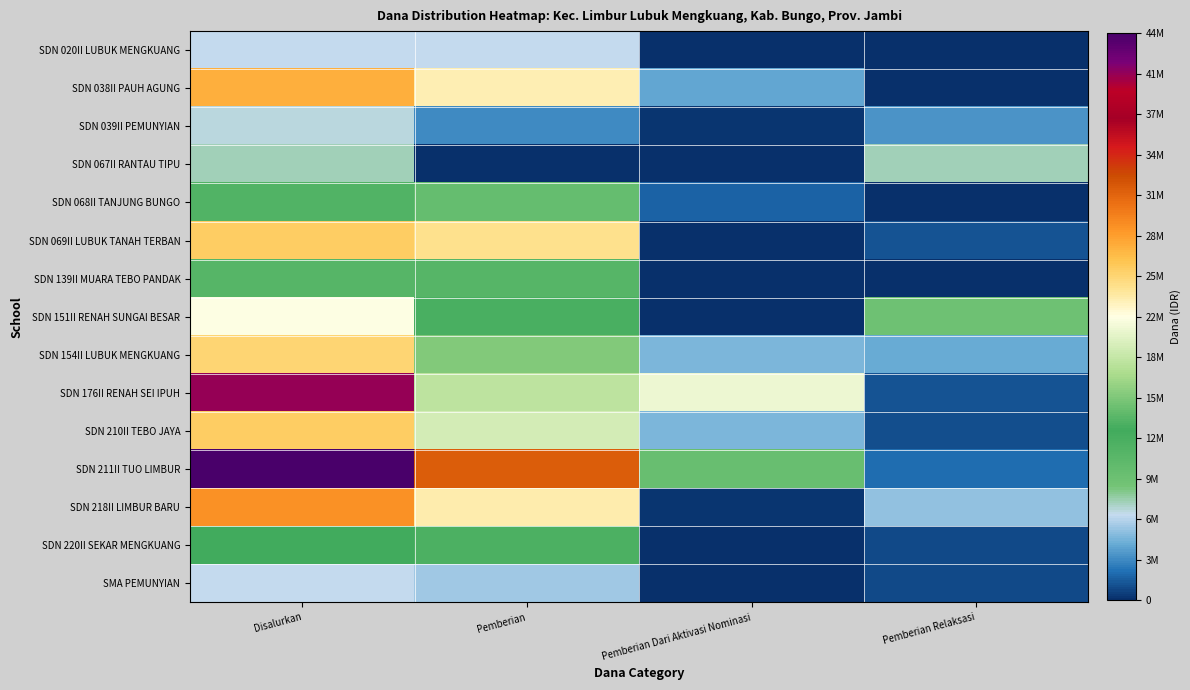

Reading left to right, list all the values displayed in this chart.

SDN 020II LUBUK MENGKUANG: Disalurkan=6750000	Pemberian=6750000	Pemberian Dari Aktivasi Nominasi=0	Pemberian Relaksasi=0
SDN 038II PAUH AGUNG: Disalurkan=27675000	Pemberian=23400000	Pemberian Dari Aktivasi Nominasi=4275000	Pemberian Relaksasi=0
SDN 039II PEMUNYIAN: Disalurkan=6975000	Pemberian=3150000	Pemberian Dari Aktivasi Nominasi=225000	Pemberian Relaksasi=3600000
SDN 067II RANTAU TIPU: Disalurkan=7650000	Pemberian=0	Pemberian Dari Aktivasi Nominasi=0	Pemberian Relaksasi=7650000
SDN 068II TANJUNG BUNGO: Disalurkan=11925000	Pemberian=10125000	Pemberian Dari Aktivasi Nominasi=1800000	Pemberian Relaksasi=0
SDN 069II LUBUK TANAH TERBAN: Disalurkan=25875000	Pemberian=24525000	Pemberian Dari Aktivasi Nominasi=0	Pemberian Relaksasi=1350000
SDN 139II MUARA TEBO PANDAK: Disalurkan=11475000	Pemberian=11475000	Pemberian Dari Aktivasi Nominasi=0	Pemberian Relaksasi=0
SDN 151II RENAH SUNGAI BESAR: Disalurkan=22050000	Pemberian=12600000	Pemberian Dari Aktivasi Nominasi=0	Pemberian Relaksasi=9450000
SDN 154II LUBUK MENGKUANG: Disalurkan=25425000	Pemberian=15975000	Pemberian Dari Aktivasi Nominasi=4950000	Pemberian Relaksasi=4500000
SDN 176II RENAH SEI IPUH: Disalurkan=41175000	Pemberian=18675000	Pemberian Dari Aktivasi Nominasi=21150000	Pemberian Relaksasi=1350000
SDN 210II TEBO JAYA: Disalurkan=25875000	Pemberian=19800000	Pemberian Dari Aktivasi Nominasi=4950000	Pemberian Relaksasi=1125000
SDN 211II TUO LIMBUR: Disalurkan=44325000	Pemberian=32175000	Pemberian Dari Aktivasi Nominasi=9900000	Pemberian Relaksasi=2250000
SDN 218II LIMBUR BARU: Disalurkan=29250000	Pemberian=23625000	Pemberian Dari Aktivasi Nominasi=225000	Pemberian Relaksasi=5400000
SDN 220II SEKAR MENGKUANG: Disalurkan=13275000	Pemberian=12375000	Pemberian Dari Aktivasi Nominasi=0	Pemberian Relaksasi=900000
SMA PEMUNYIAN: Disalurkan=6750000	Pemberian=5850000	Pemberian Dari Aktivasi Nominasi=0	Pemberian Relaksasi=900000